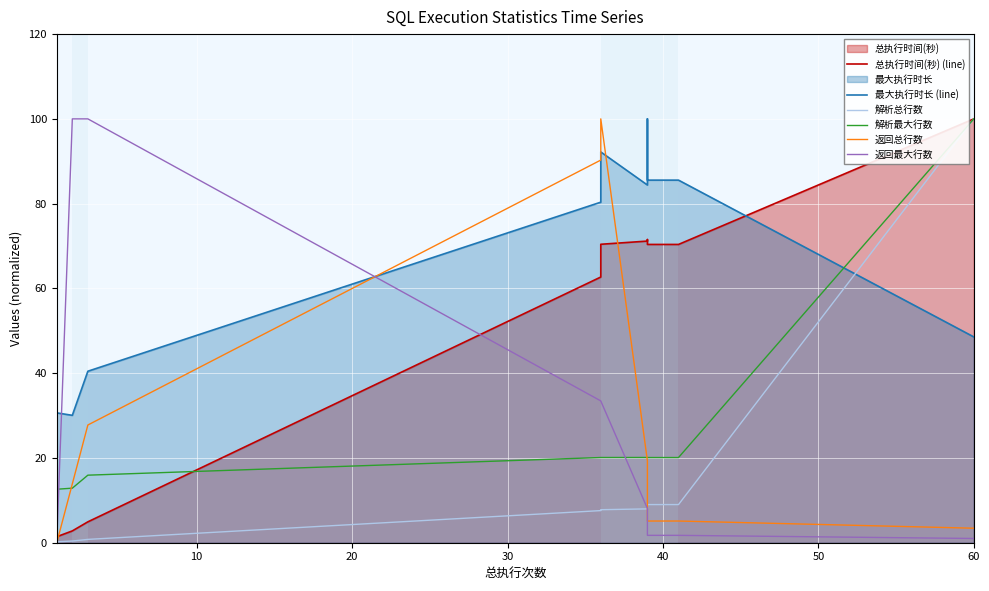

True or false: 最大执行时长 (line) and 返回最大行数 cross at least once.

True